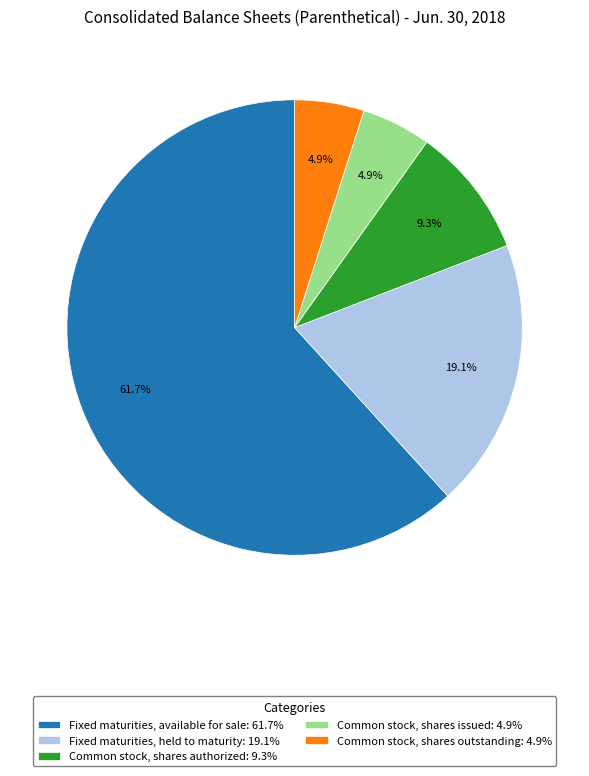

Count the number of slices in the pie.

5